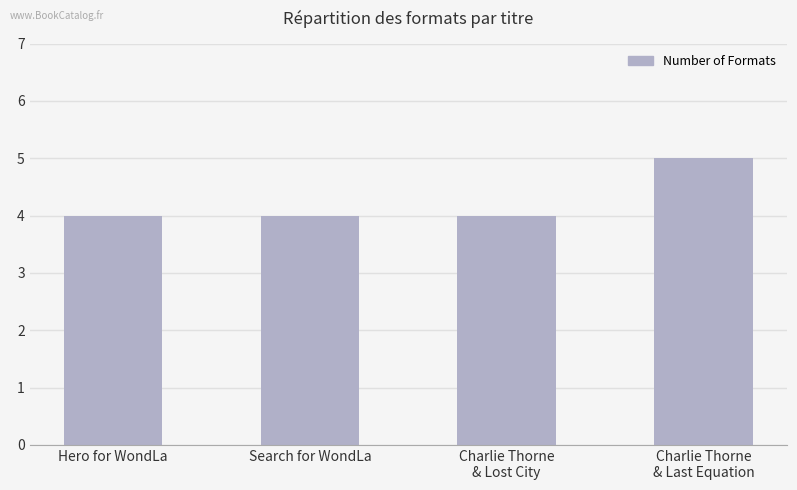

Reading left to right, transcribe all the data shown in this chart.

Hero for WondLa=4	Search for WondLa=4	Charlie Thorne
& Lost City=4	Charlie Thorne
& Last Equation=5